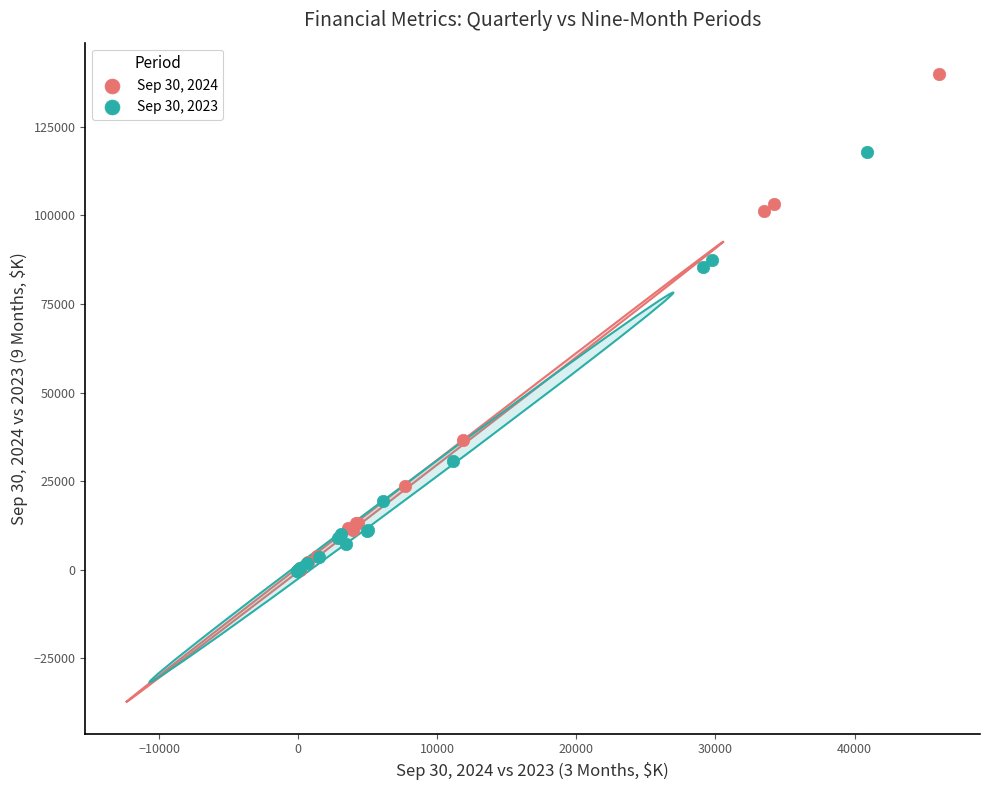

Which series has the largest Y range (max minus min)?

Sep 30, 2024